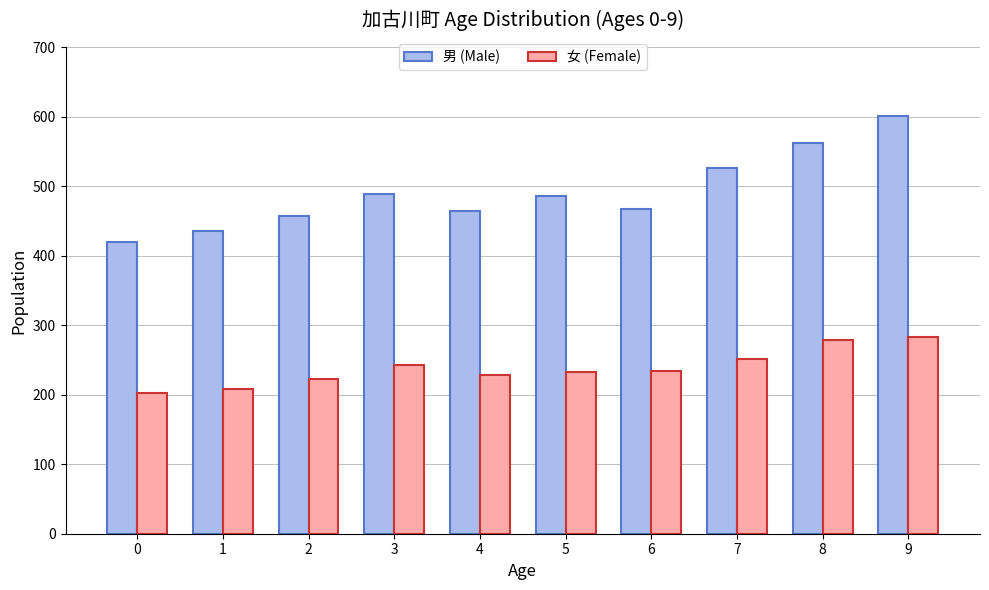

What is the difference between the 男 (Male) values at 8 and 4?

97